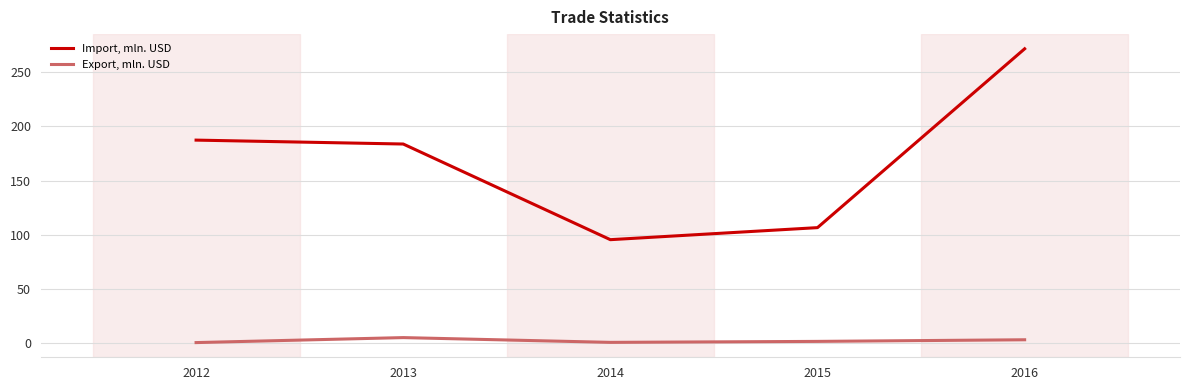

What is the difference between the maximum and second lowest values in the Export, mln. USD series?

4.4